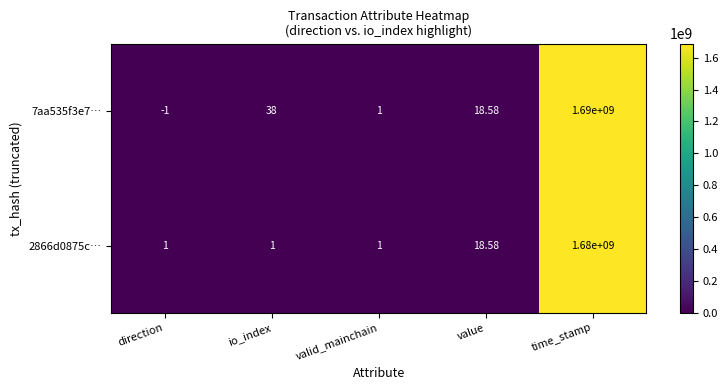

What is the maximum value shown in the chart?

1690000000.0